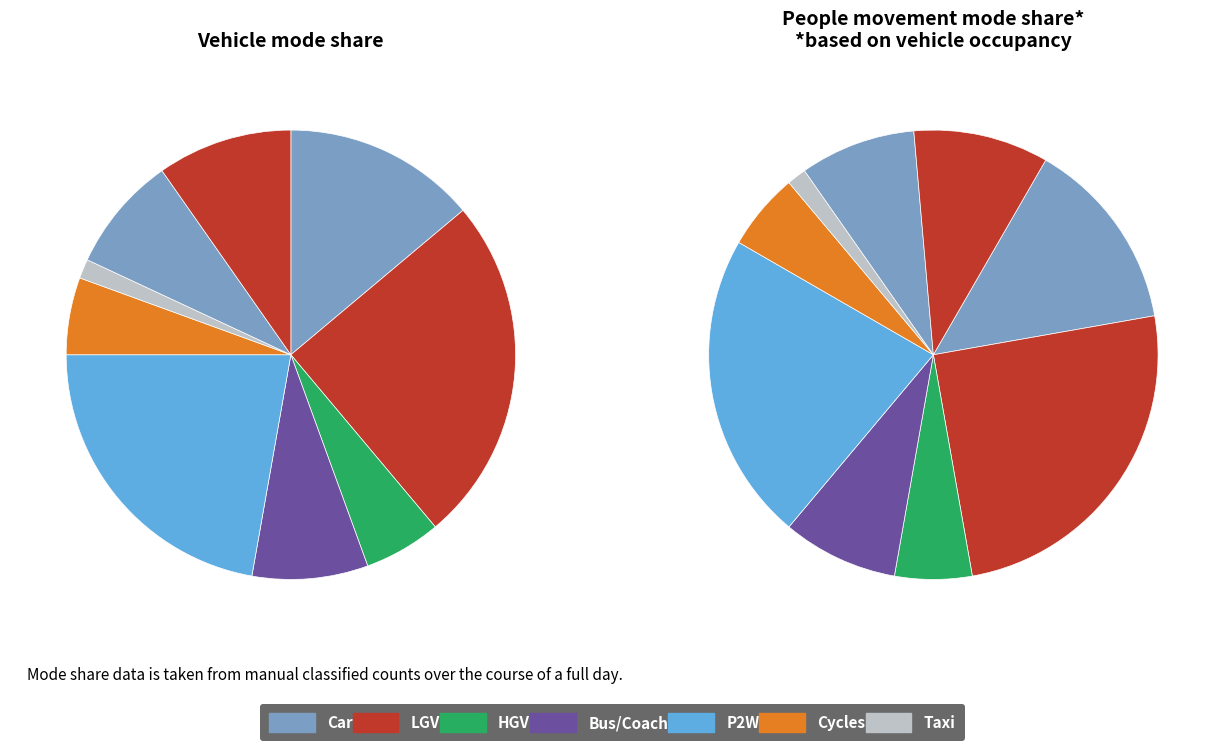

Does any single category account for the majority?

No